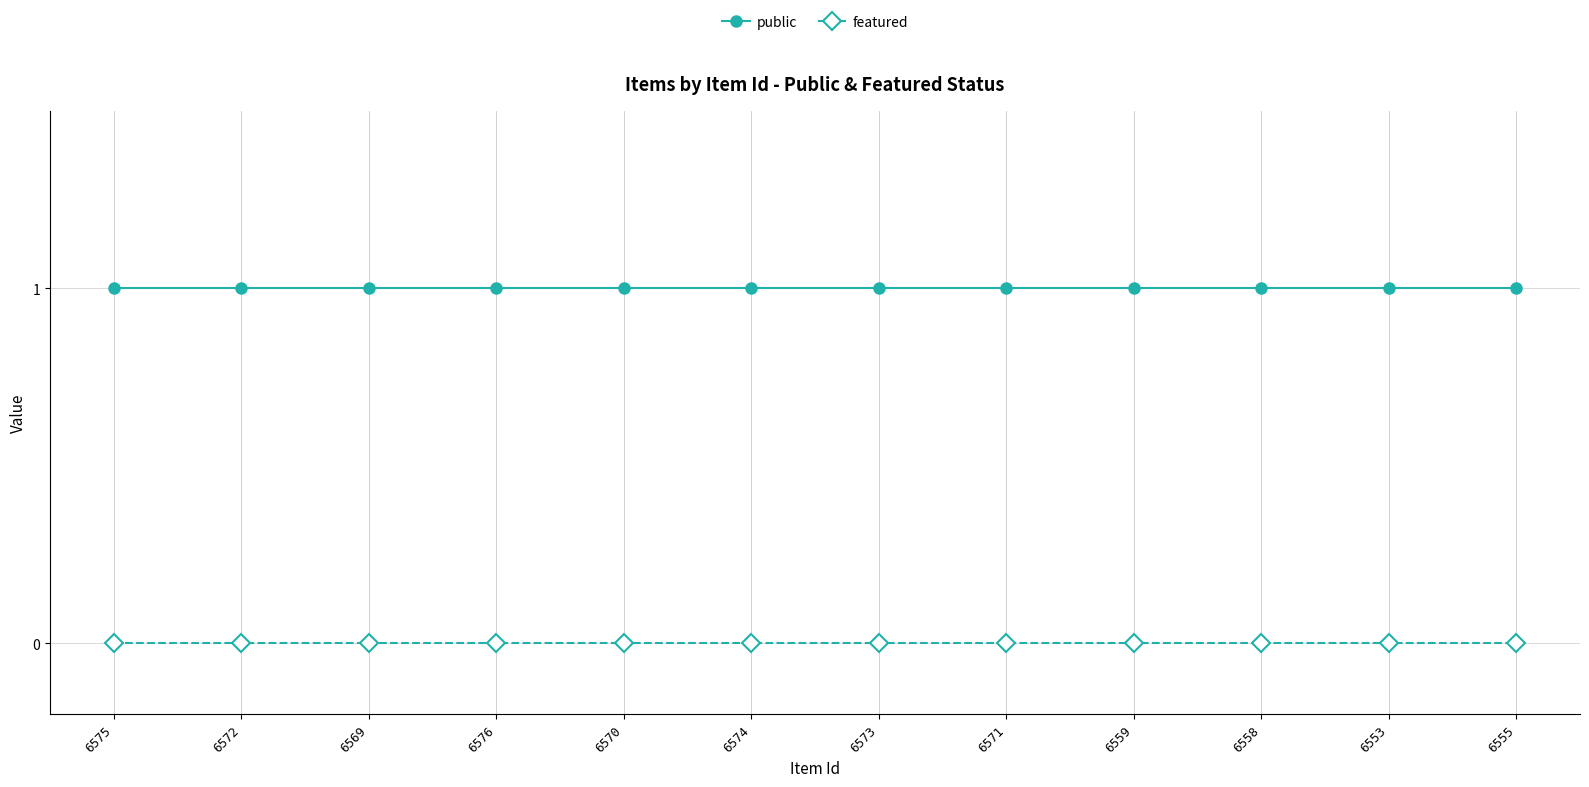

Reading left to right, what are all the values shown in this chart?

public: 1	1	1	1	1	1	1	1	1	1	1	1
featured: 0	0	0	0	0	0	0	0	0	0	0	0